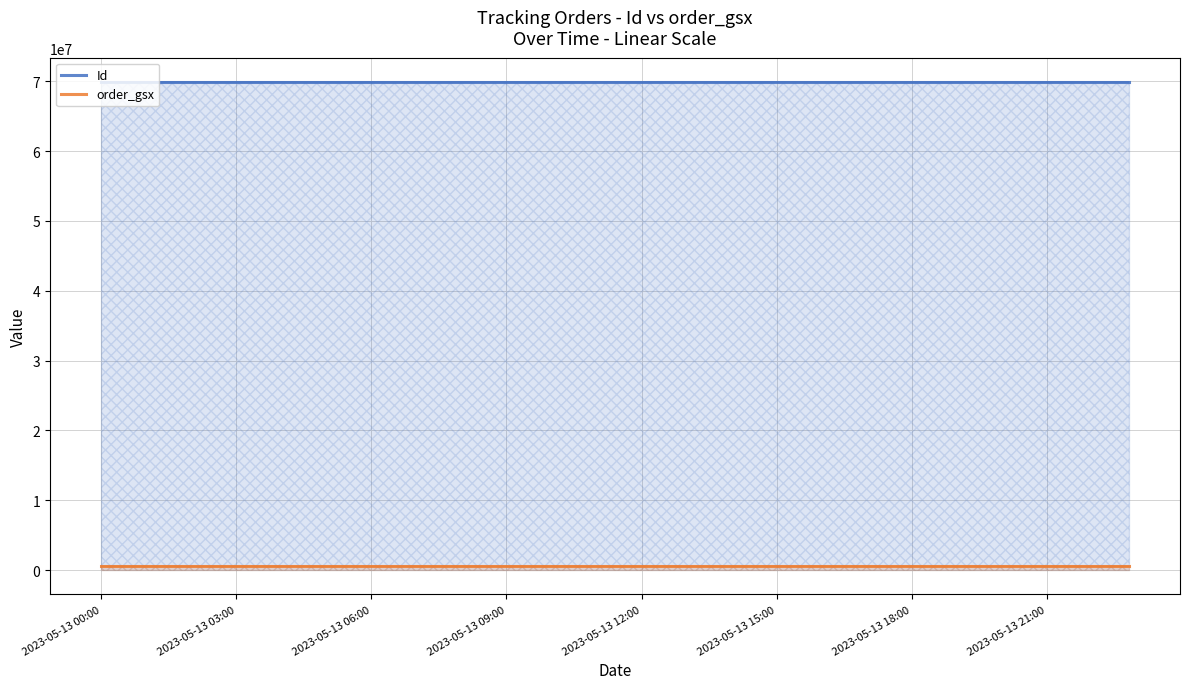

What is the sum of the Id values at 2023-05-13 00:00 and 2023-05-13 06:00?

139770081